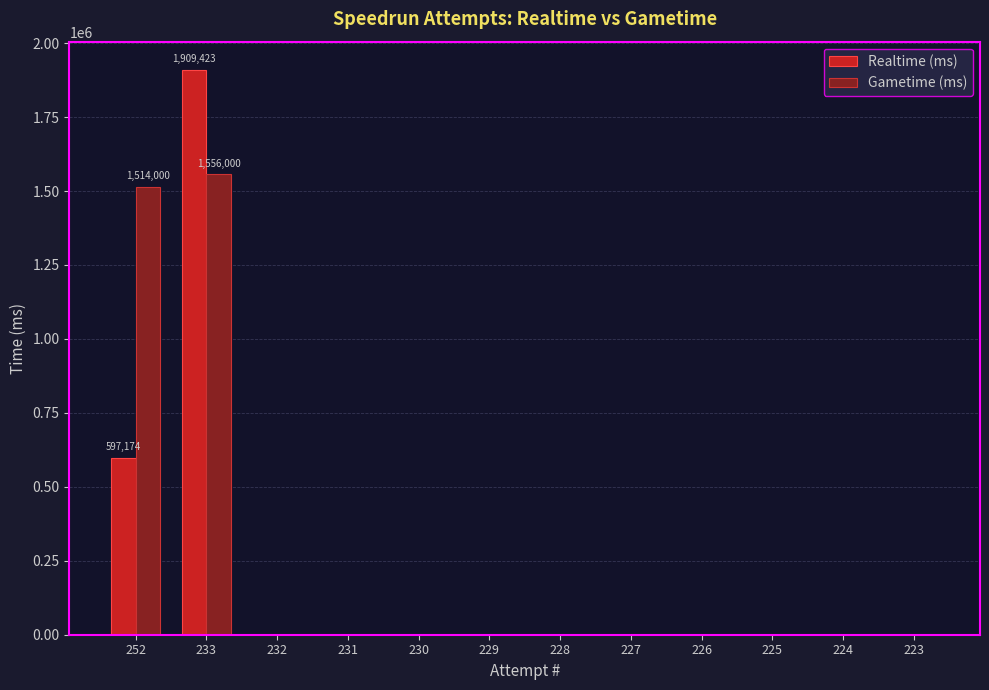

How many data points in Gametime (ms) are above 0?

2